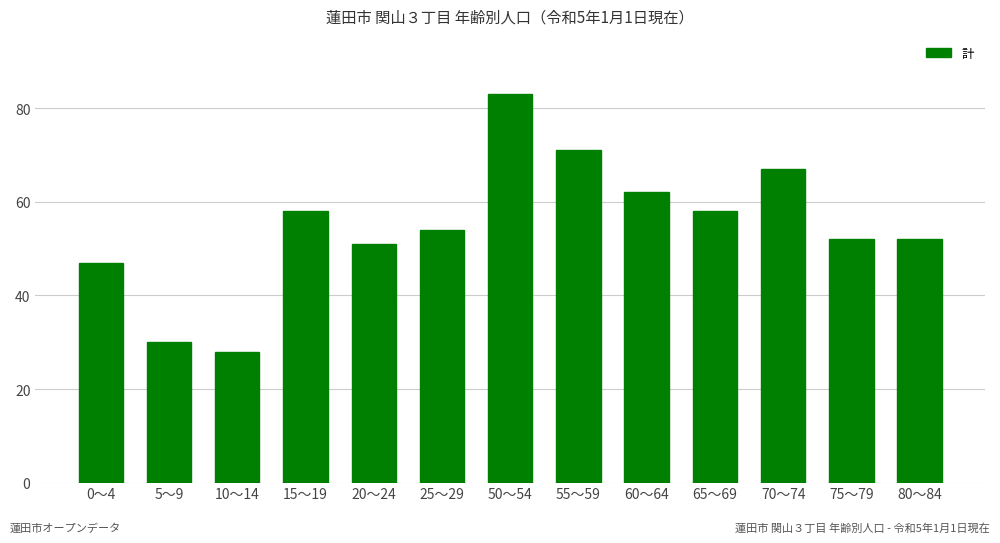

Reading left to right, list all the values displayed in this chart.

0～4=47	5～9=30	10～14=28	15～19=58	20～24=51	25～29=54	50～54=83	55～59=71	60～64=62	65～69=58	70～74=67	75～79=52	80～84=52